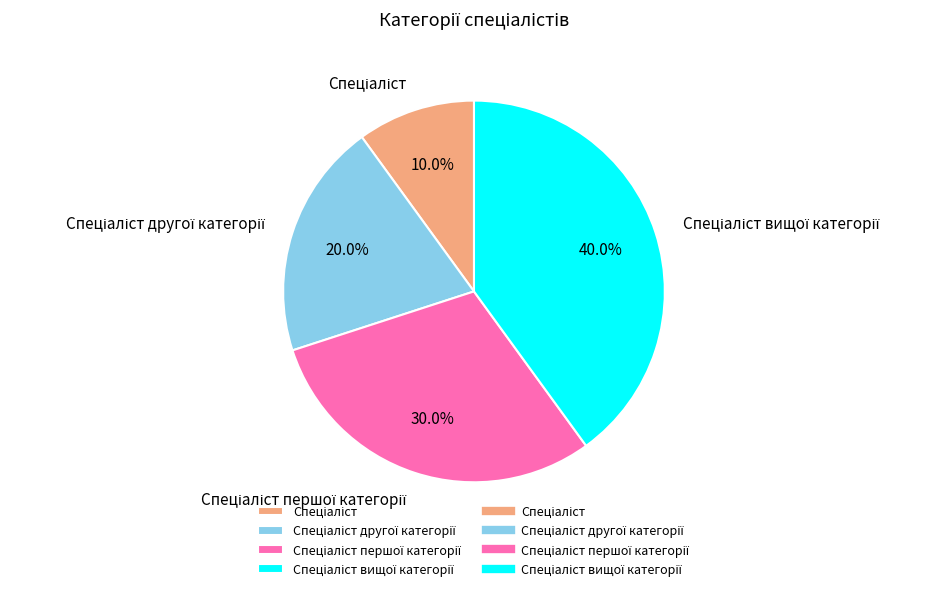

Count the number of slices in the pie.

4